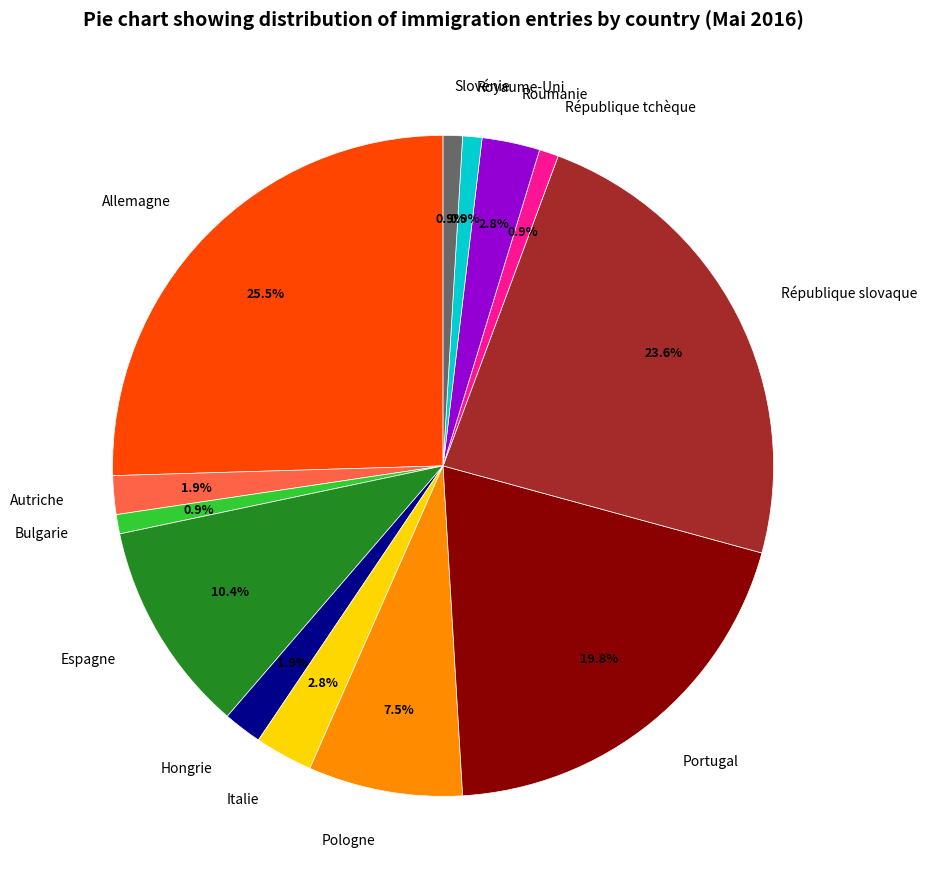

Count the number of slices in the pie.

13